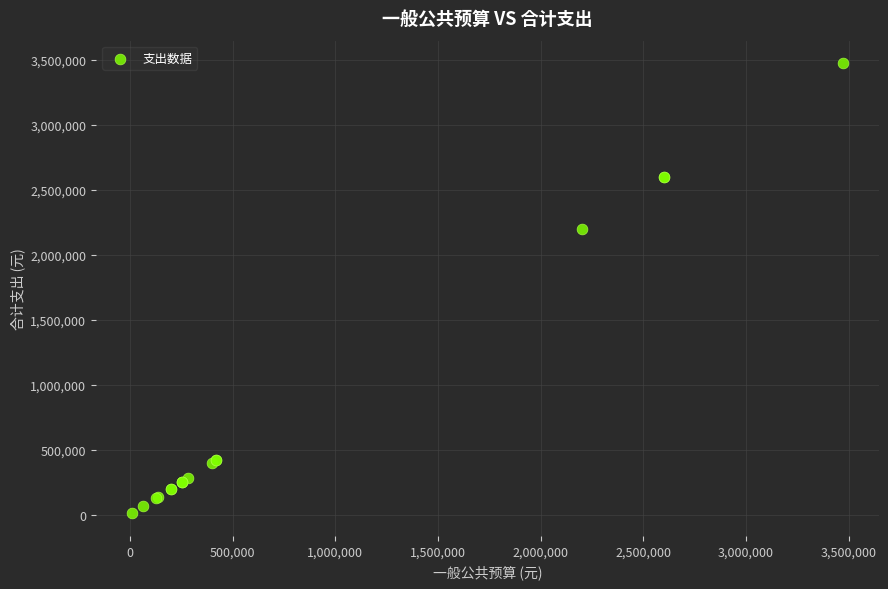

What Y value in the scatter plot is closest to 1740961?

2200816.6